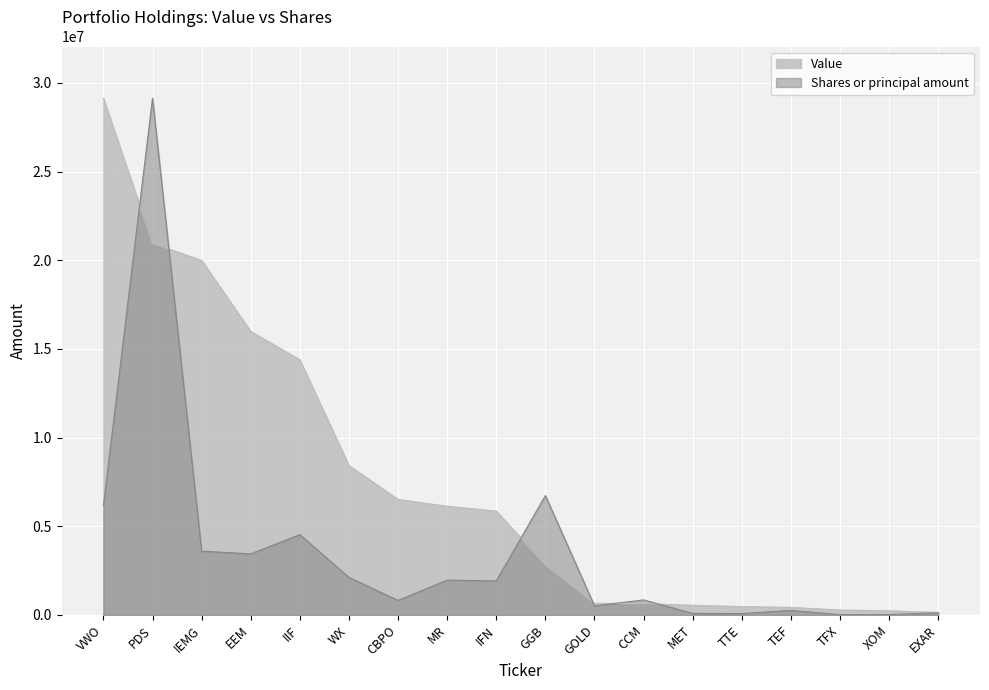

Which category has the highest value across all series?

VWO